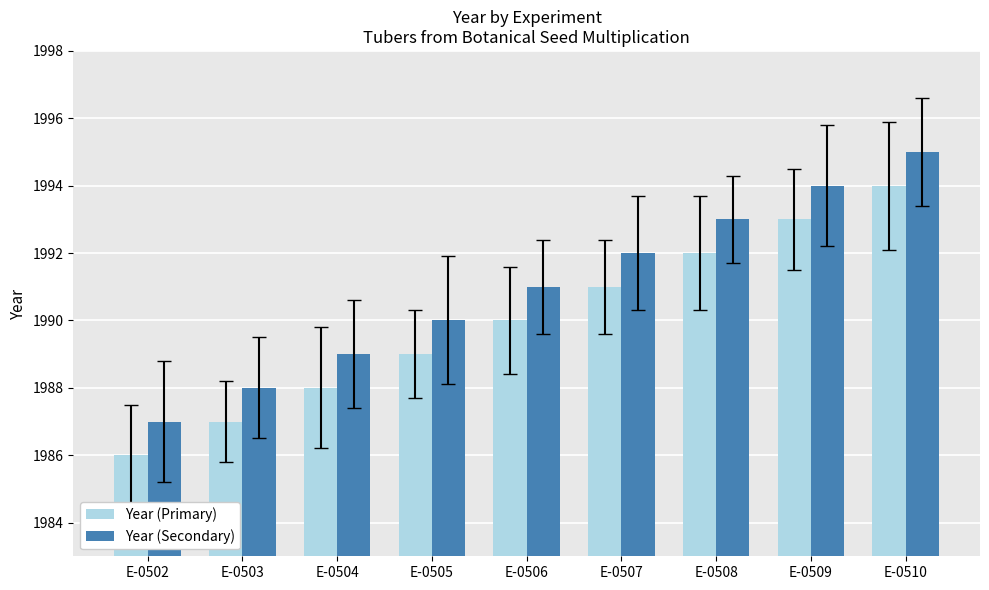

What is the total value across all series at E-0507?

3983